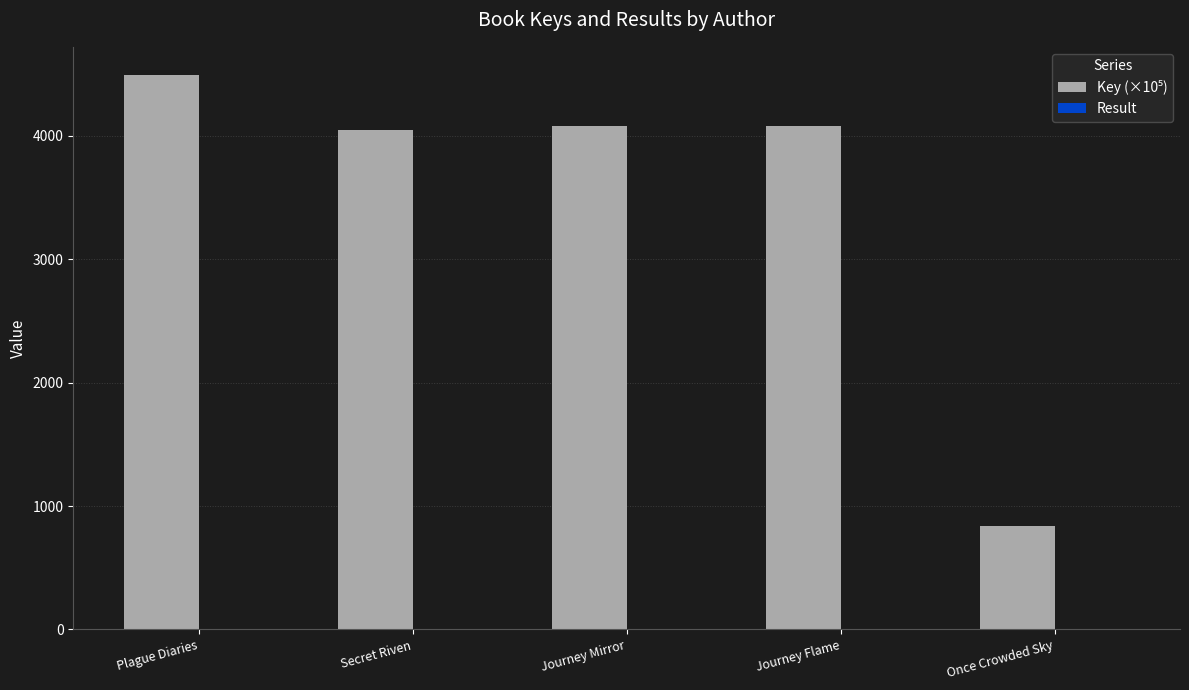

At which category is the sum across all series the highest?

Plague Diaries